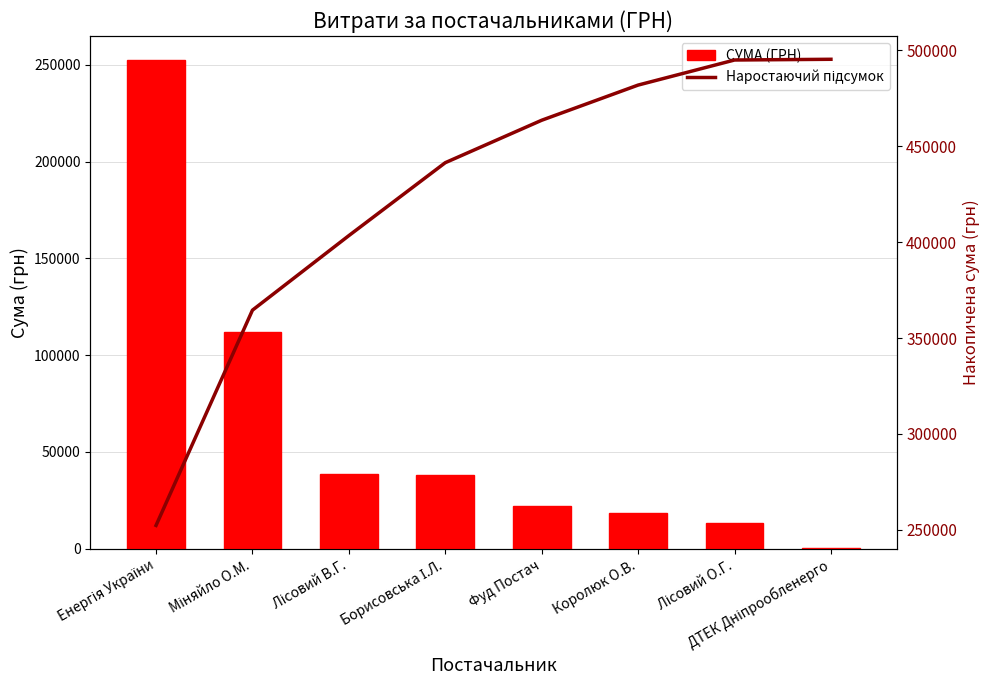

At how many categories does at least one series exceed 208256?

8